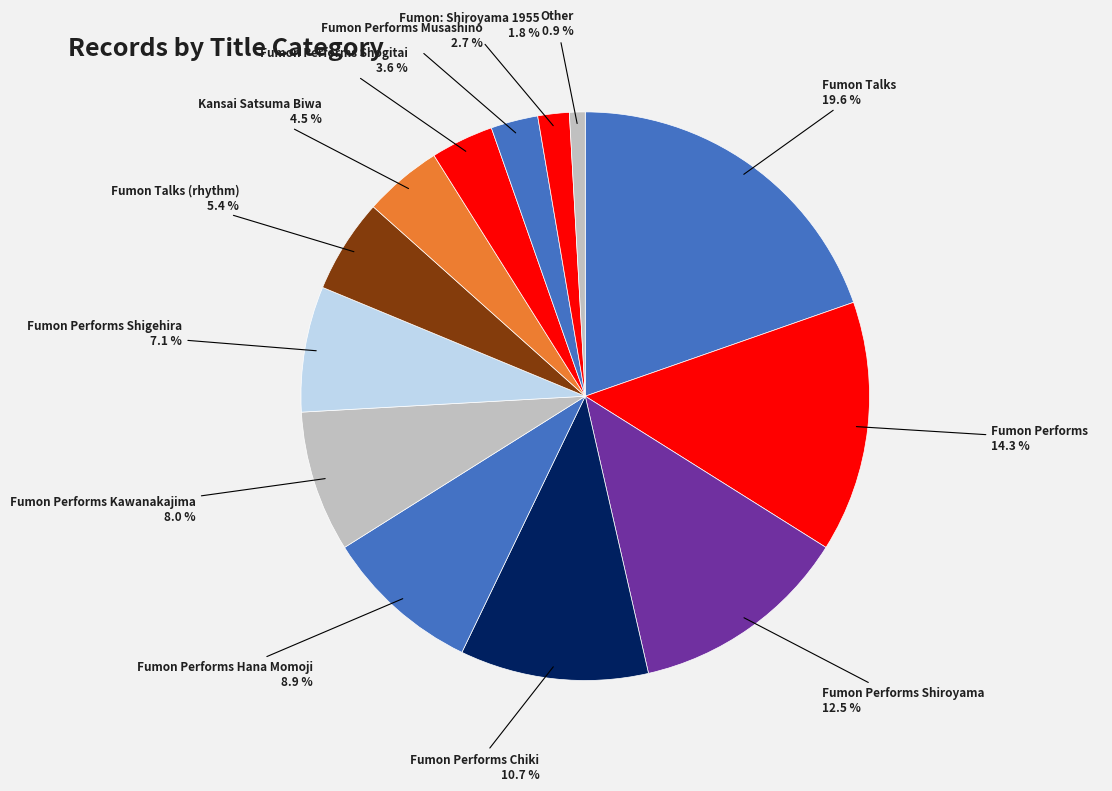

To the nearest percent, what percentage of the pie is Fumon Talks?

20%